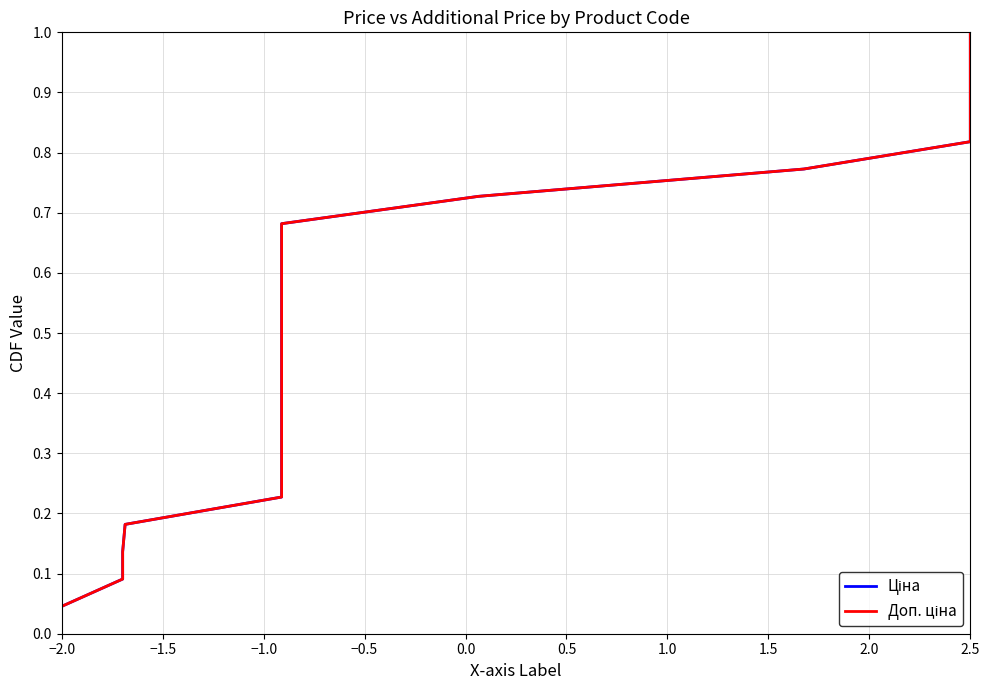

True or false: Доп. ціна and Ціна intersect in this chart.

False